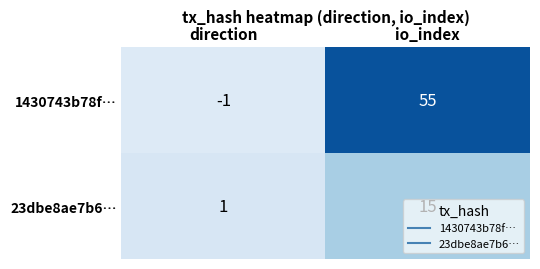

What is the difference between the highest and lowest values at direction?

2